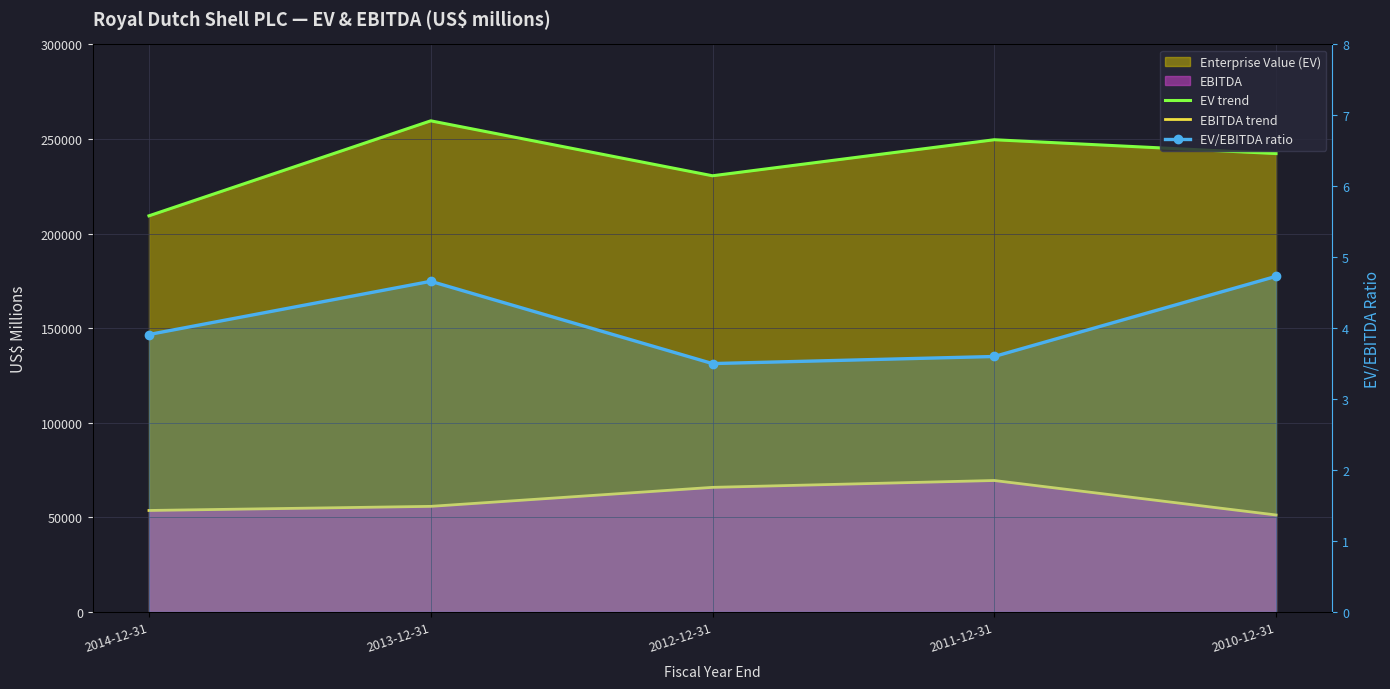

What is the total value across all series at 2010-12-31?

293490.7